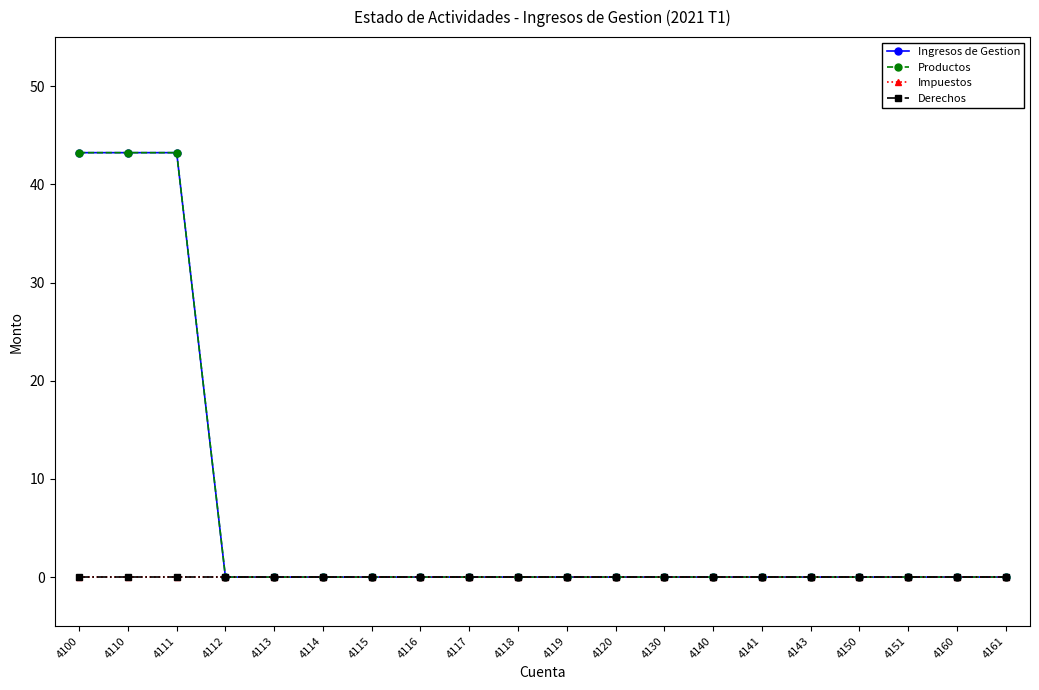

True or false: Impuestos and Derechos cross at least once.

False